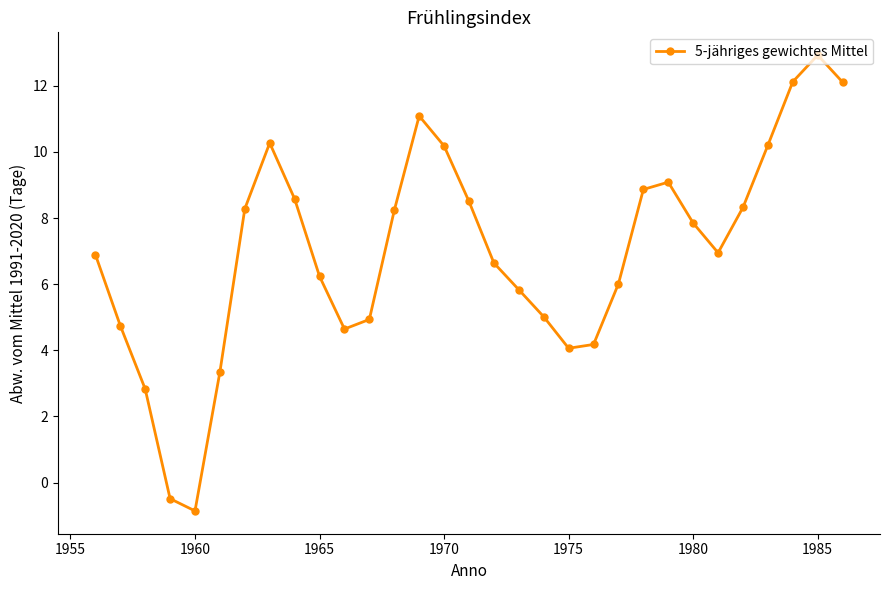

What is the value of the 28th point from the left?

10.2